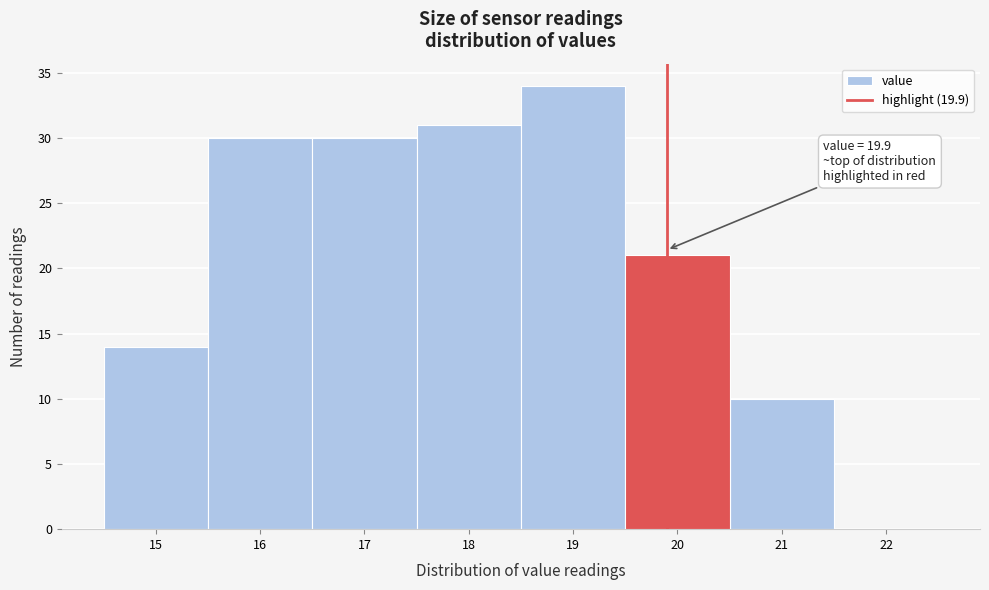

Over which range of the x-axis is the bar tallest?

18.5 to 19.5